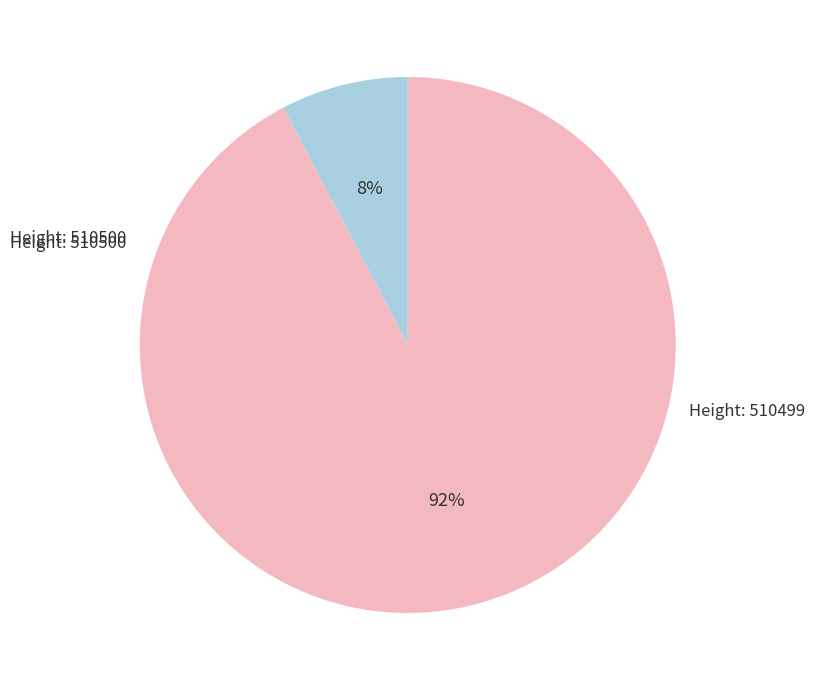

To the nearest percent, what is the average slice percentage?

50%